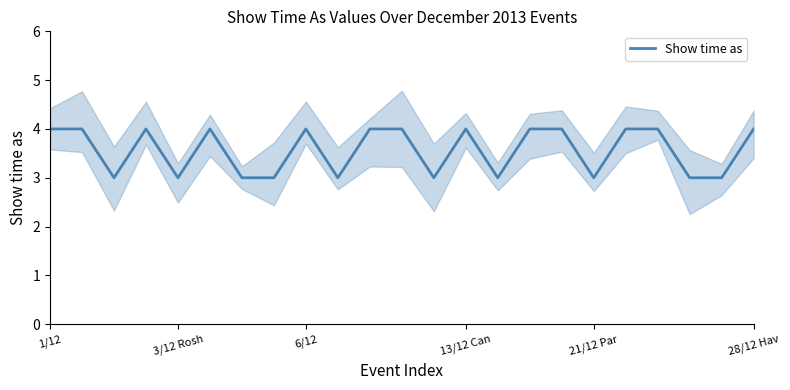

Does the chart display data point markers on the line(s)?

No